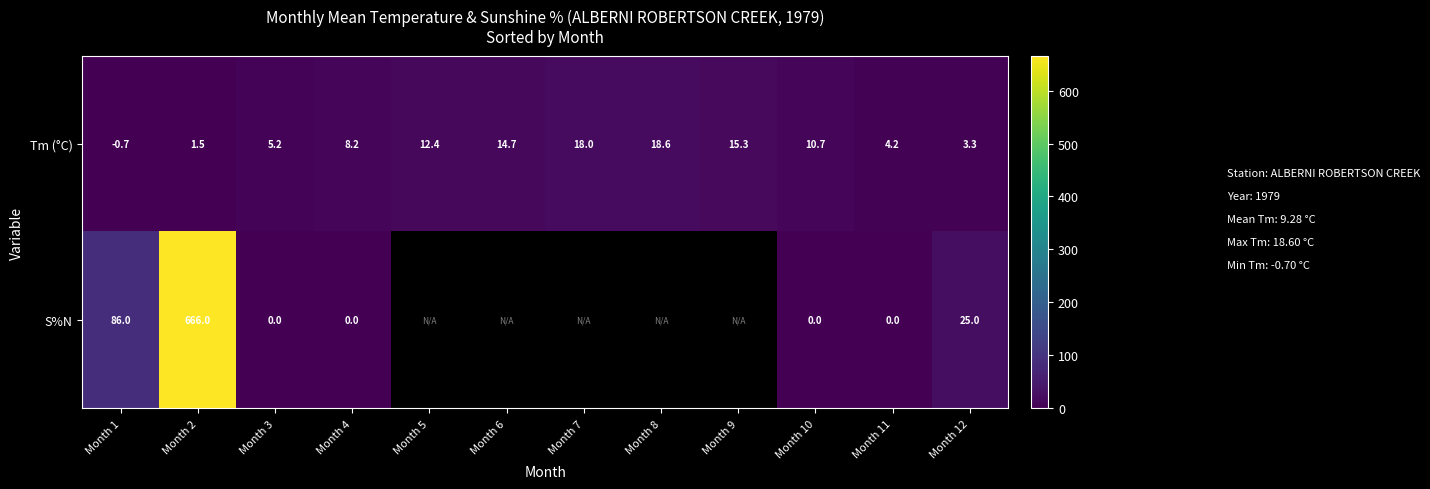

List the labels in order of Tm (°C) value, smallest first.

Month 1, Month 2, Month 12, Month 11, Month 3, Month 4, Month 10, Month 5, Month 6, Month 9, Month 7, Month 8